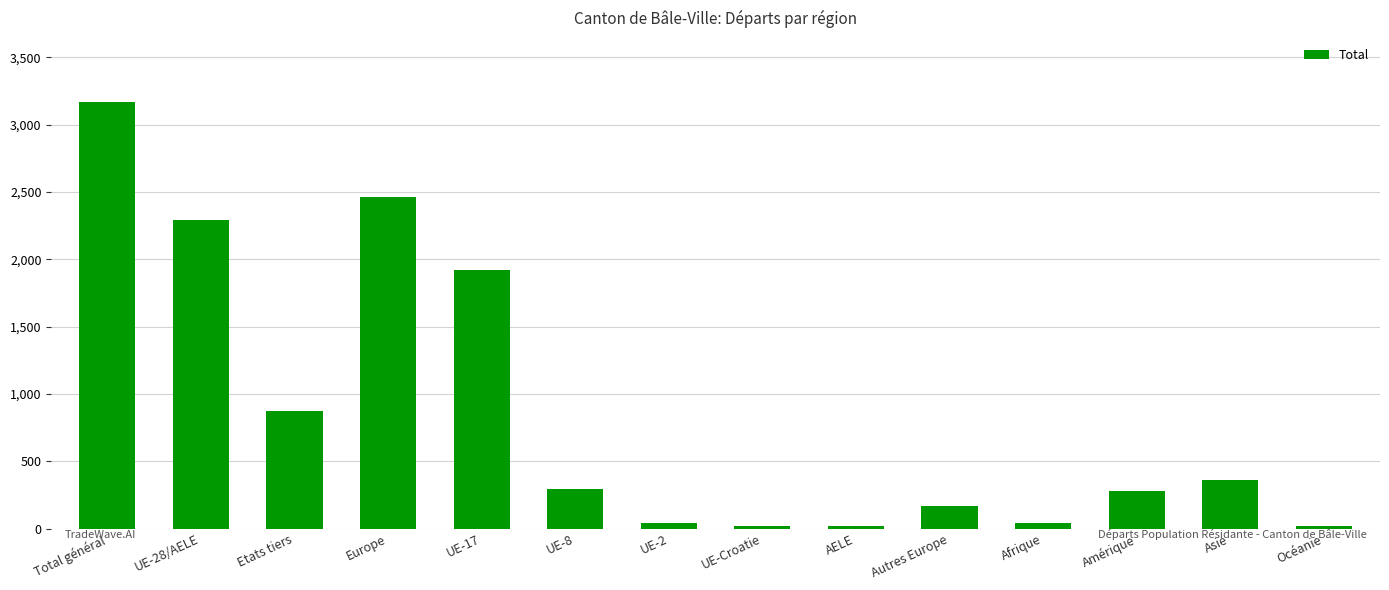

What is the maximum value shown in the chart?

3169